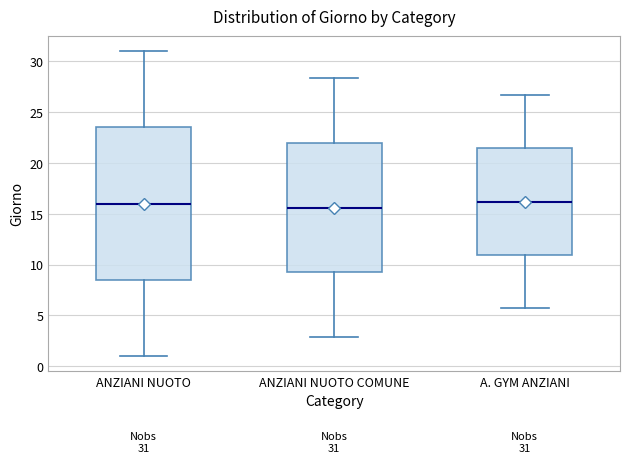

Comparing the boxes themselves (not the whiskers), which one is the tallest?

ANZIANI NUOTO